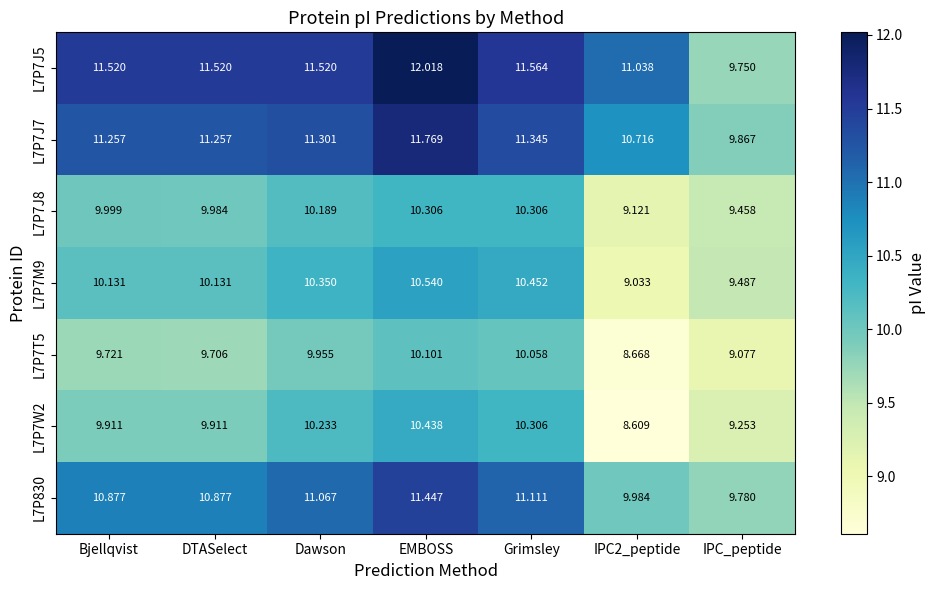

Which label corresponds to the largest value in the chart?

EMBOSS